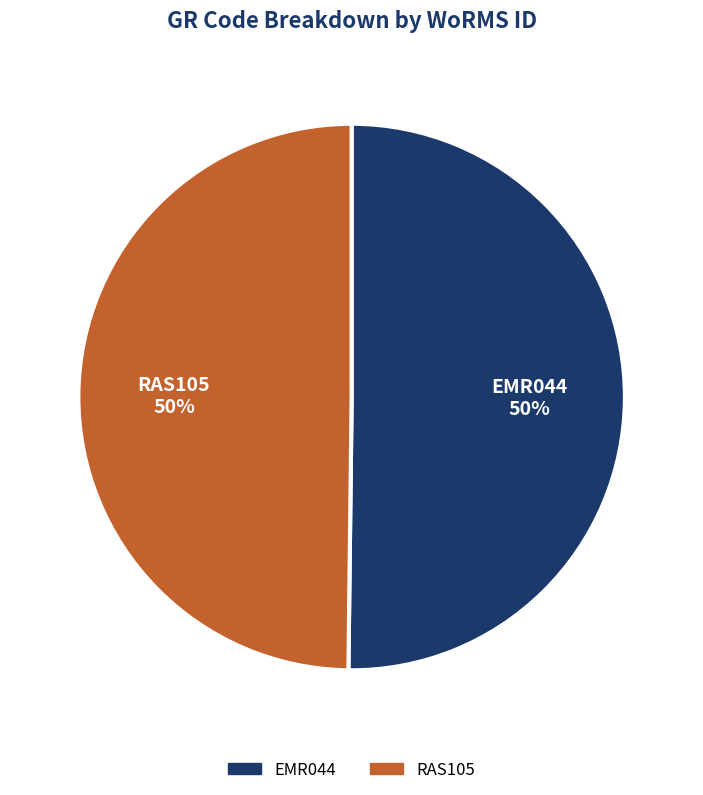

How many segments does this pie chart have?

2